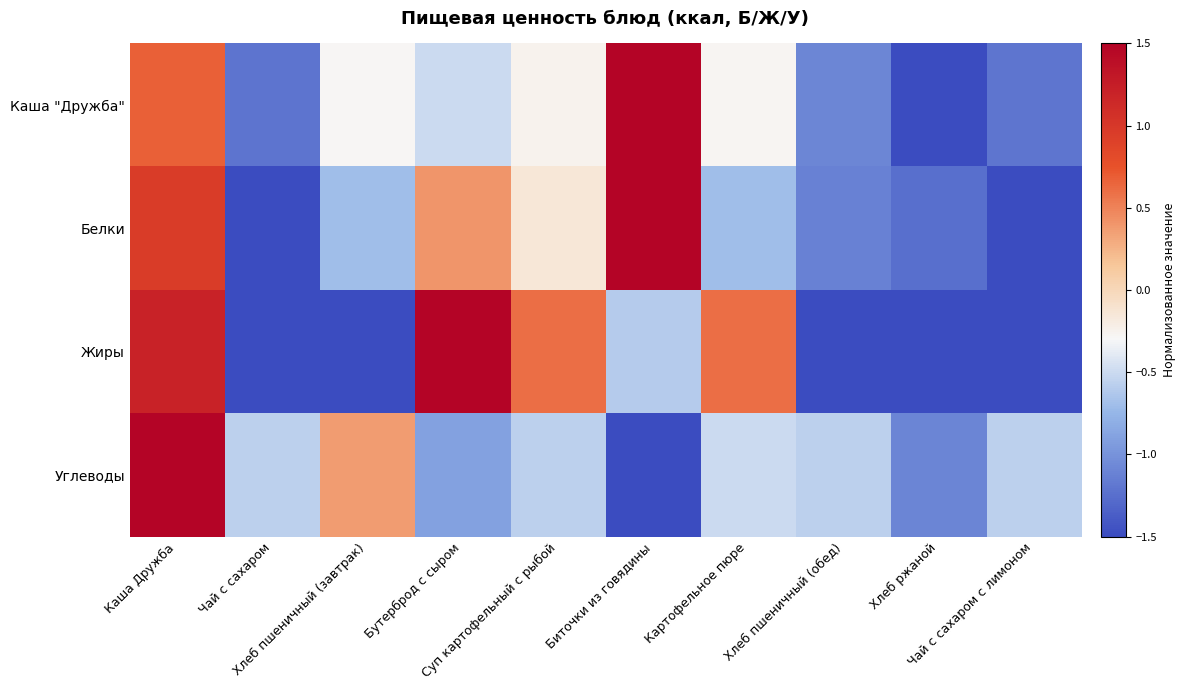

Rank the series by their maximum value, from lowest to highest.

Каша "Дружба", Белки, Жиры, Углеводы